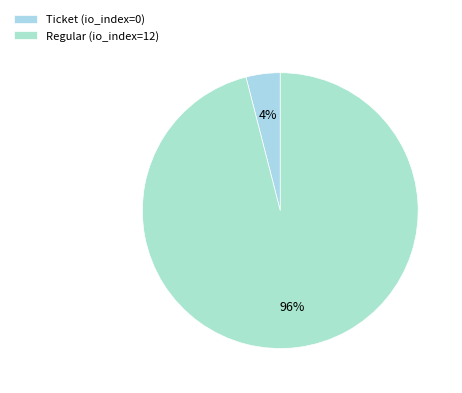

Which category has the smallest portion of the pie?

Ticket (io_index=0)